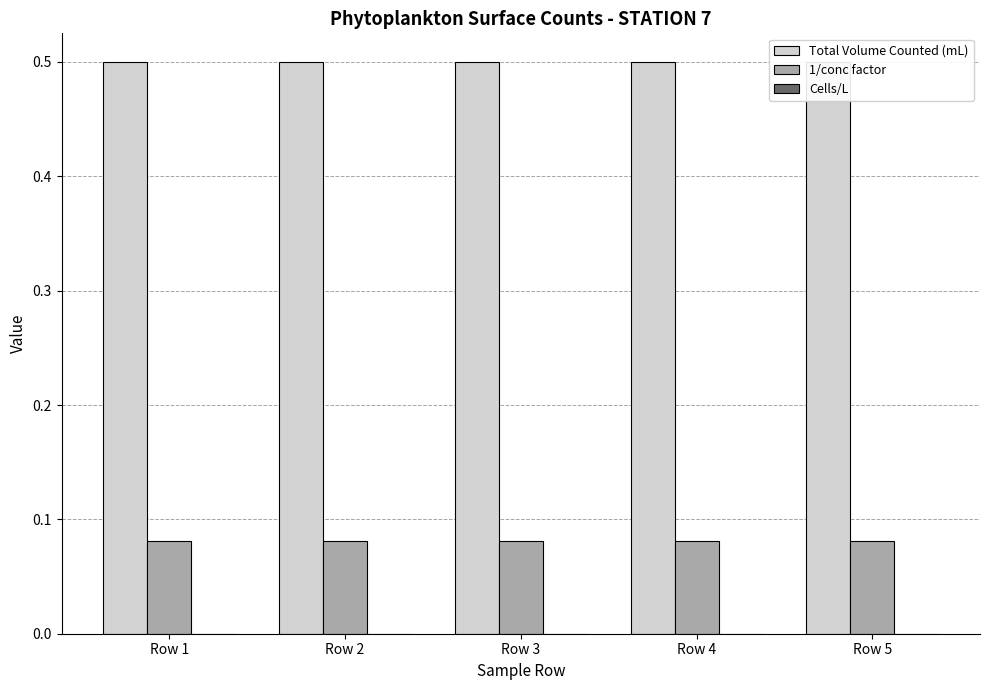

Reading right to left, transcribe all the data shown in this chart.

Total Volume Counted (mL): 0.5	0.5	0.5	0.5	0.5
1/conc factor: 0.1	0.1	0.1	0.1	0.1
Cells/L: 0.0	0.0	0.0	0.0	0.0